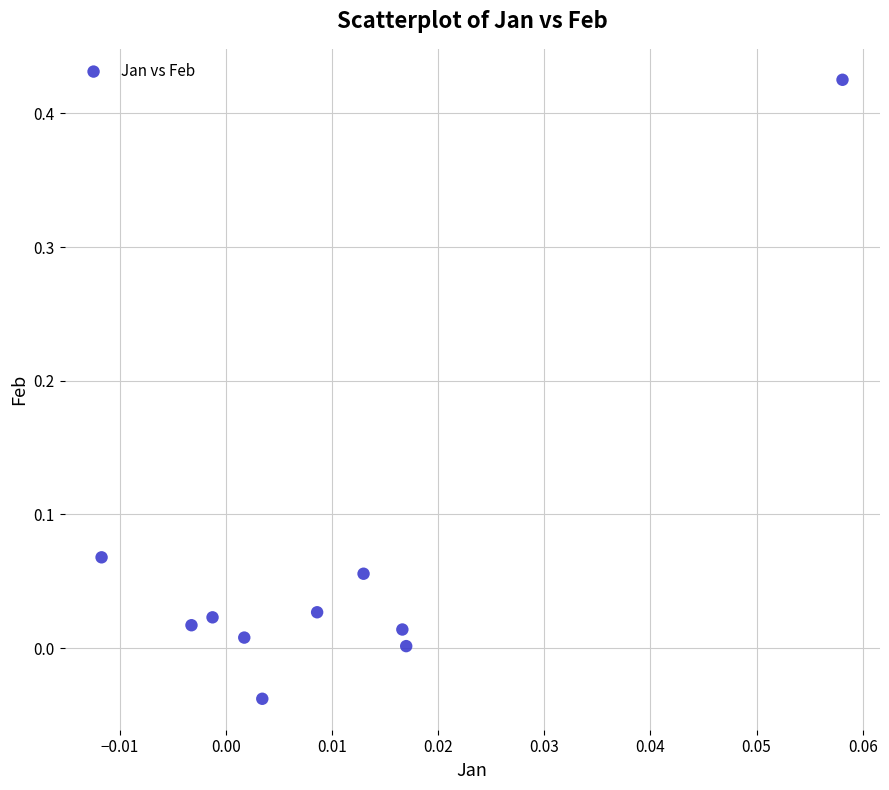

What is the range of Y values (max minus min)?

0.5